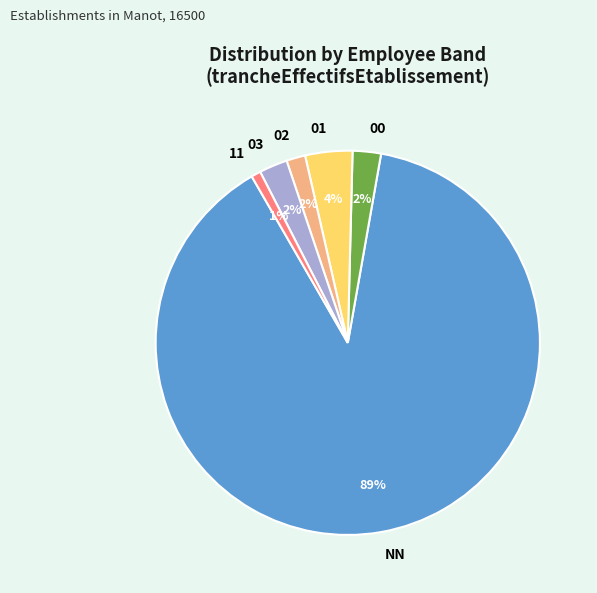

True or false: 11 accounts for 1% of the total.

True